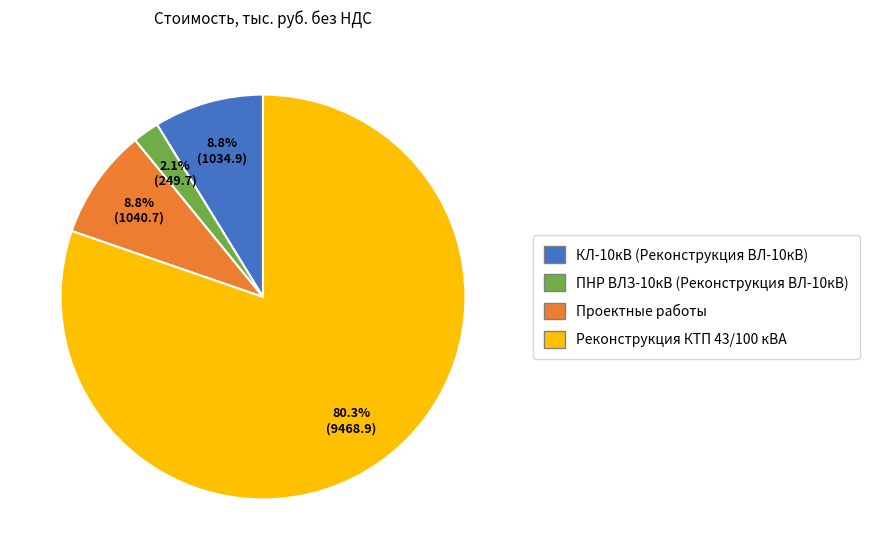

Is there a majority slice in this chart?

Yes